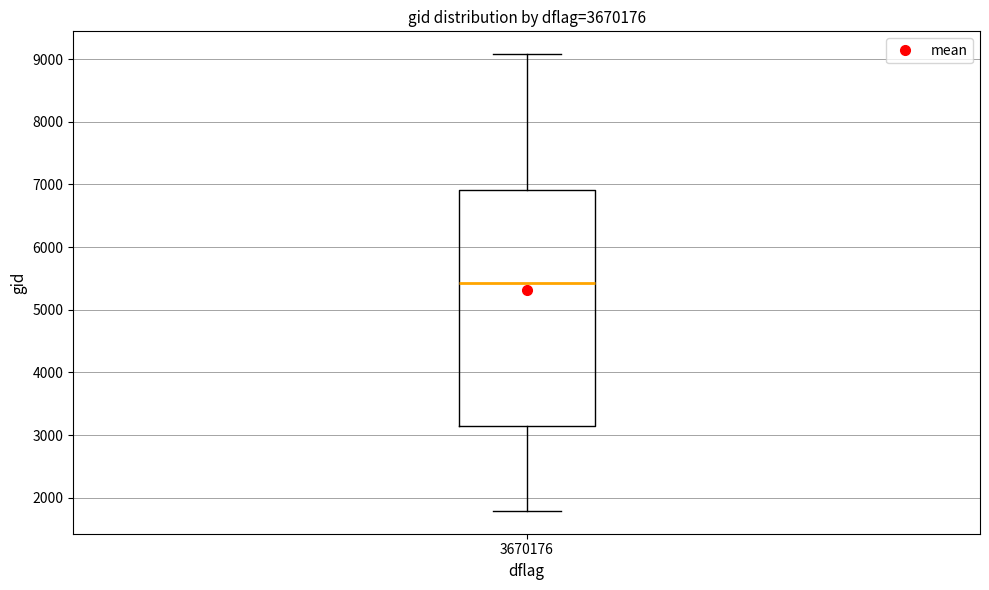

Transcribe this box plot: give where the median line is, the range the box spans, and where the two whiskers end, as read against the y-axis. The values are not printed on the chart, so give them approximately, as read against the axis.

median 5400, box 3100 to 6900, whiskers 1800 to 9100